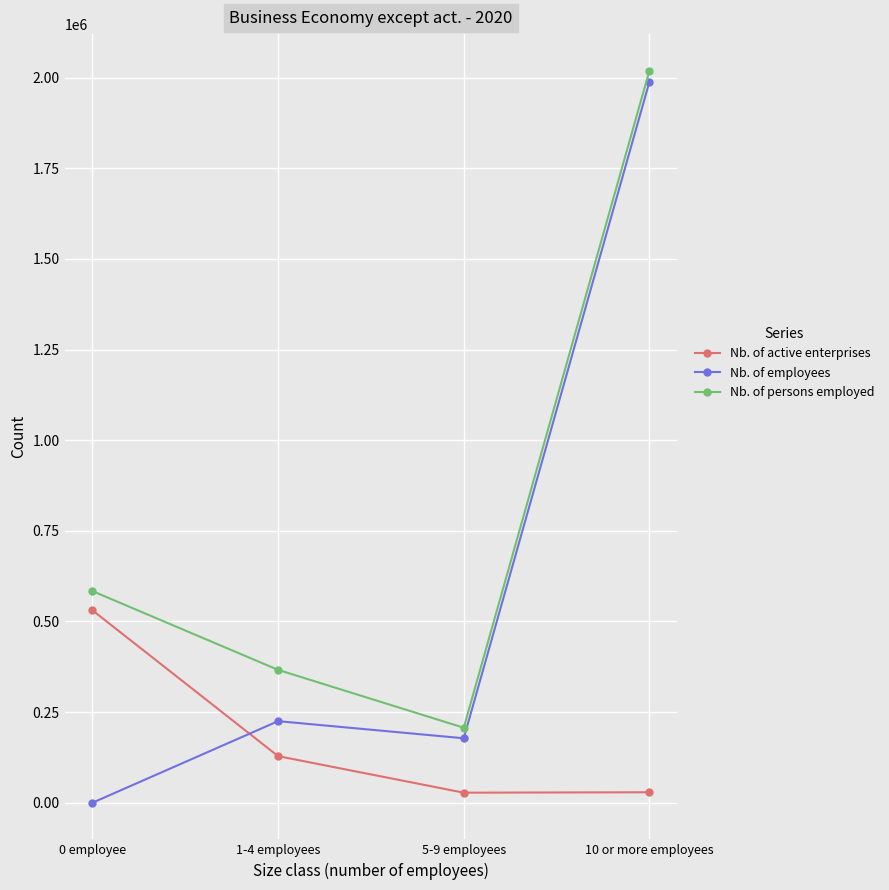

At 5-9 employees, list the series in order from largest to smallest.

Nb. of persons employed, Nb. of employees, Nb. of active enterprises